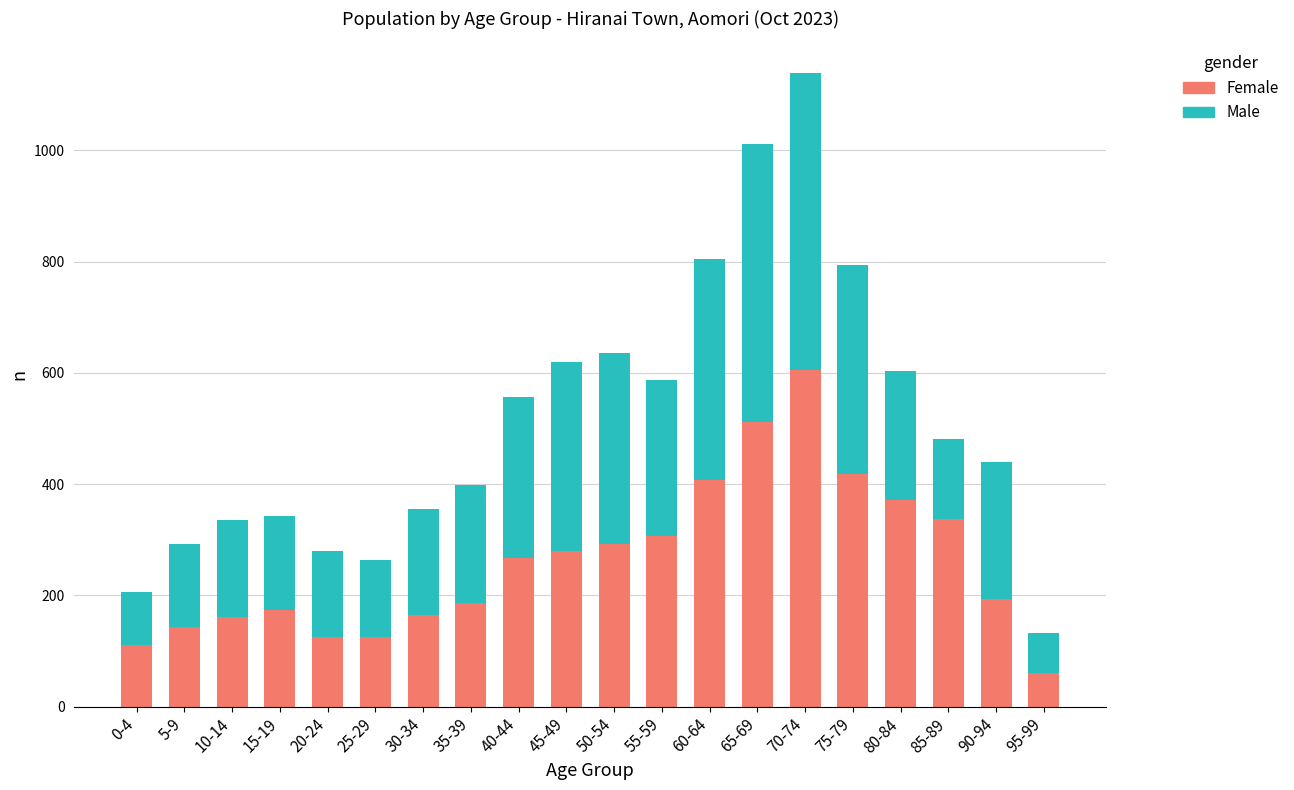

At which label does Female reach its minimum?

95-99